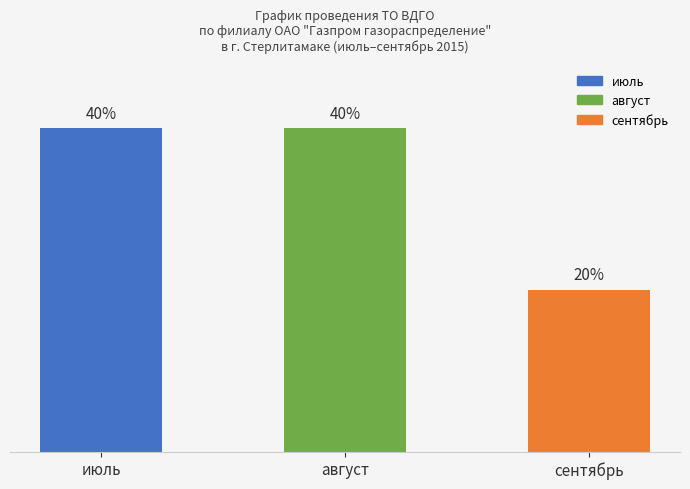

At which category does the chart reach its minimum across all series?

сентябрь